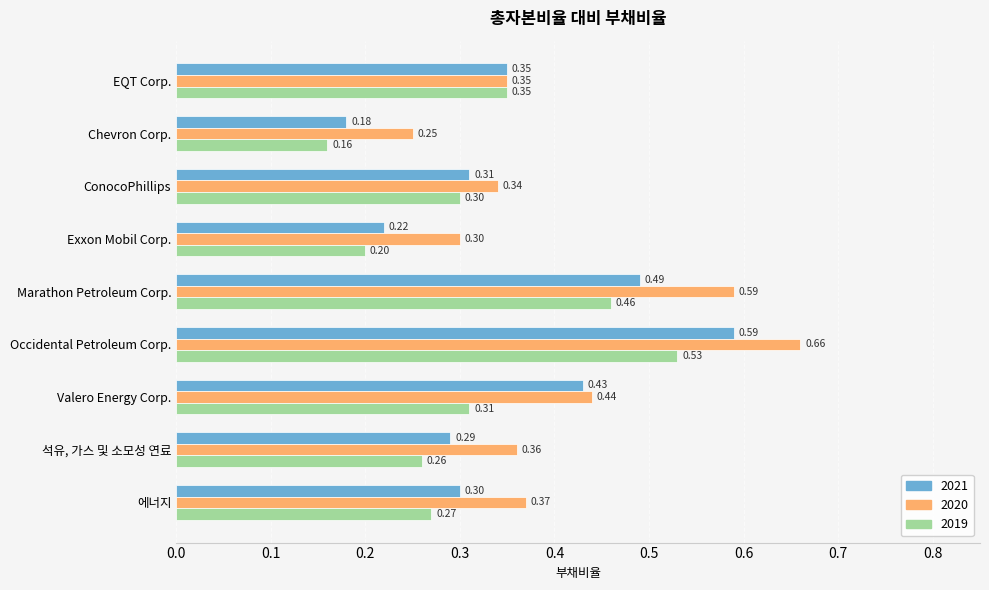

What is the sum of all 2020 values?

3.7